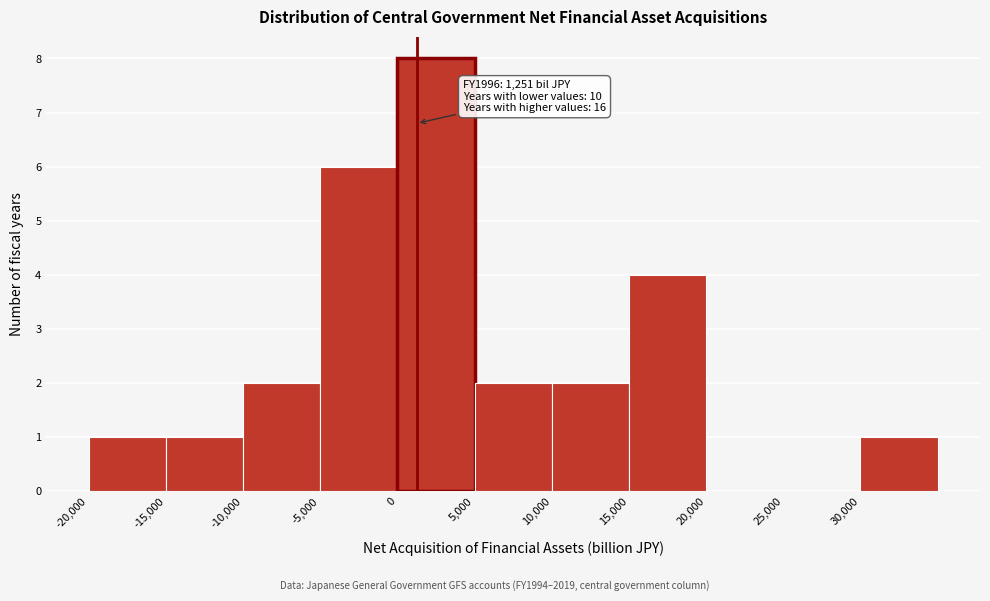

Over which range of the x-axis is the bar tallest?

0 to 5000